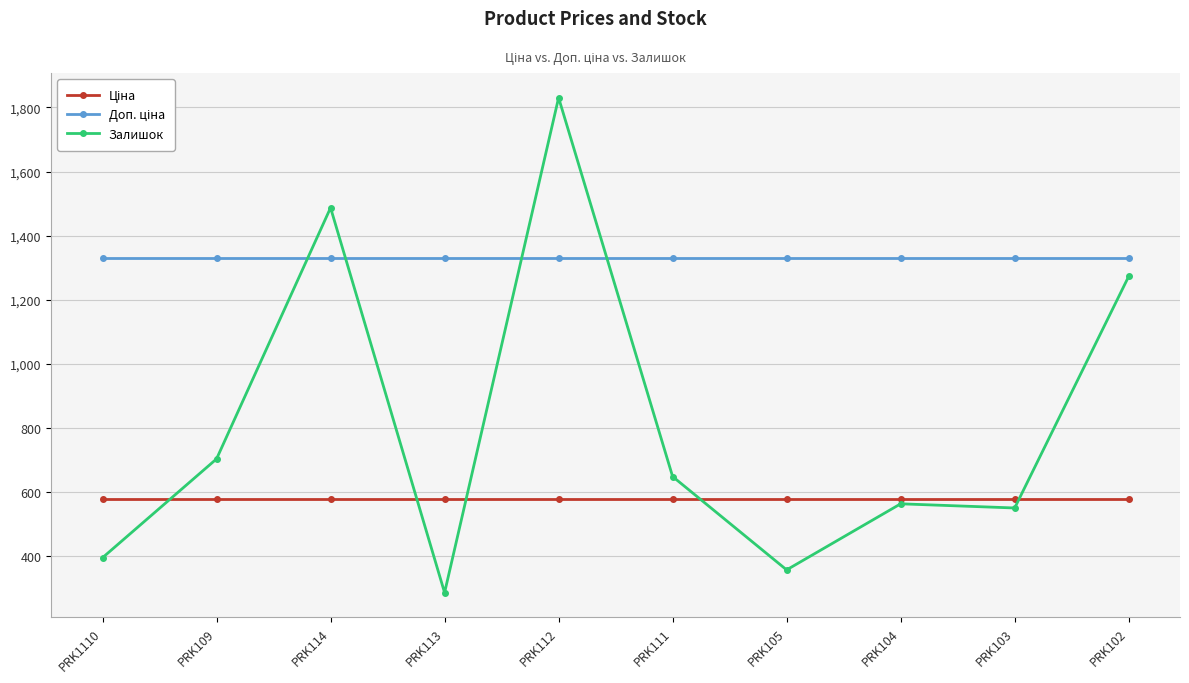

What is the value of the Залишок point at the 4th from the left?

287.0